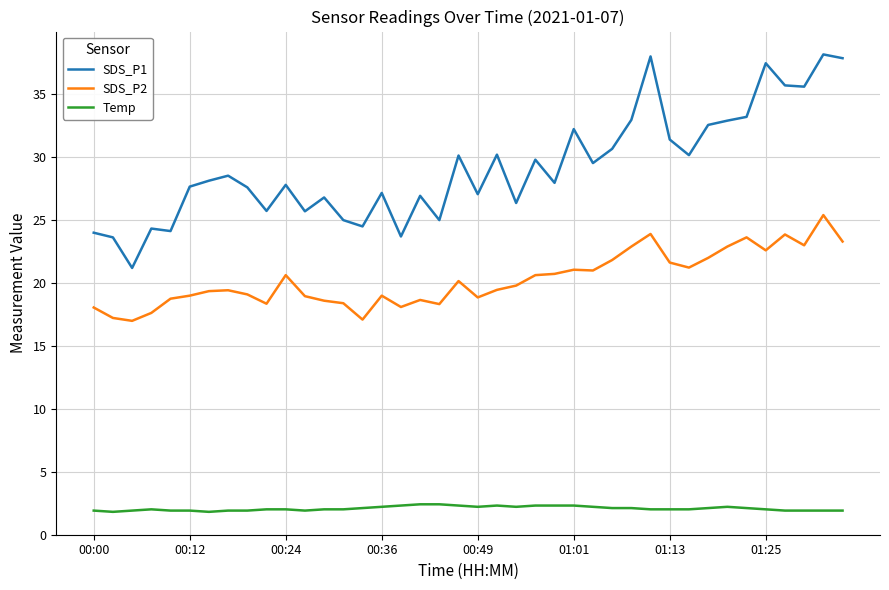

True or false: SDS_P1 and Temp cross at least once.

False